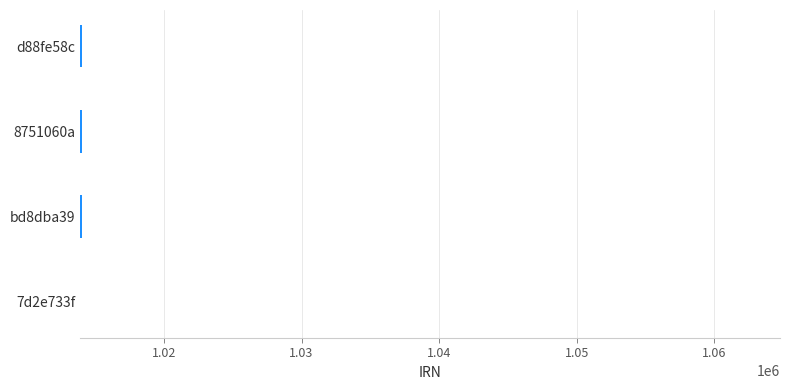

What is the sum of the values at bd8dba39 and 8751060a?

2028044